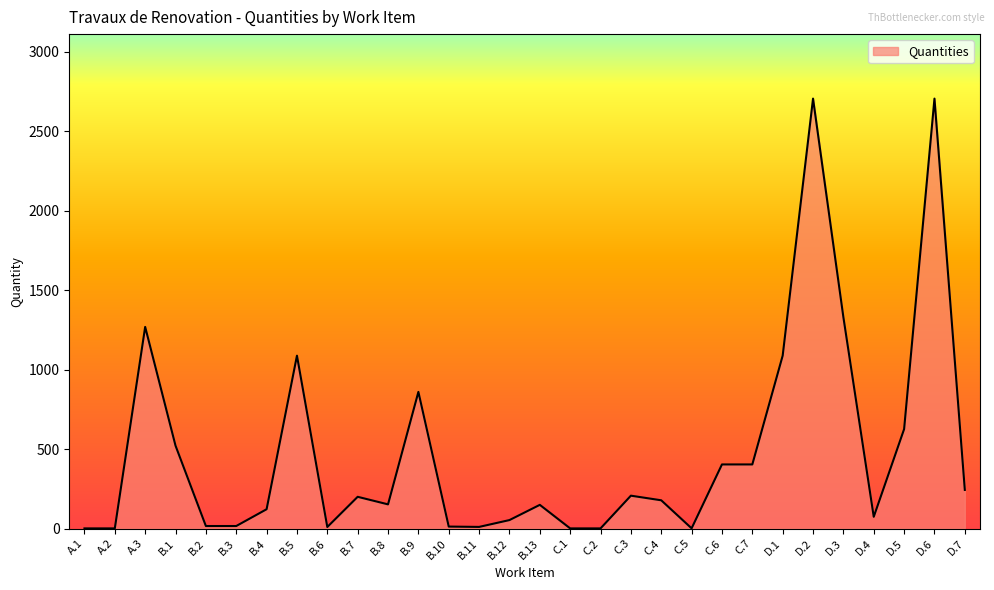

How many values are below 177?

15